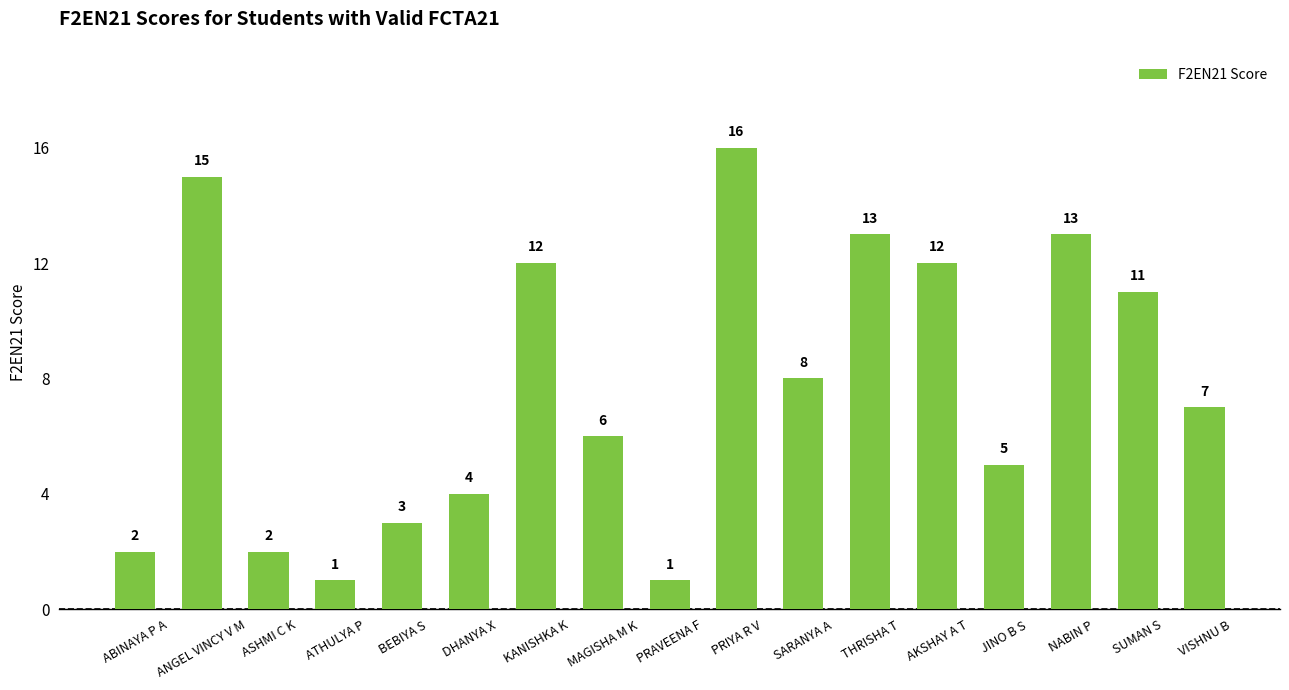

What is the maximum value shown in the chart?

16